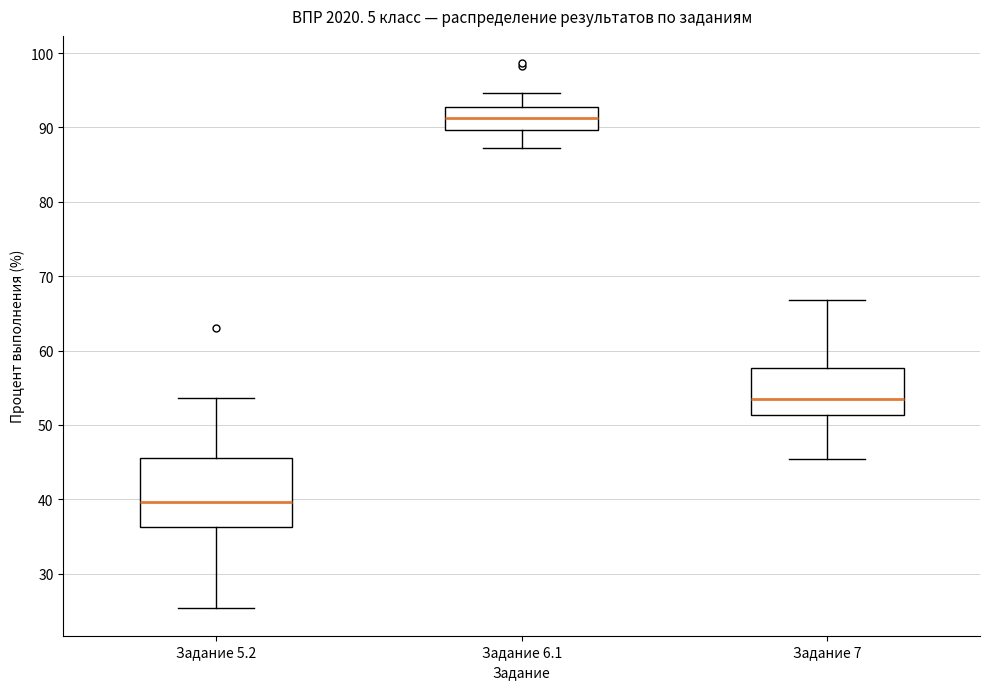

Reading left to right, read every box against the y-axis: the position of its median line, the range the box covers, and the ends of its whiskers. The values are not printed on the chart, so give them approximately, as read against the axis.

Задание 5.2: median 40, box 36 to 46, whiskers 25 to 54
Задание 6.1: median 91, box 90 to 93, whiskers 87 to 95
Задание 7: median 53, box 51 to 58, whiskers 45 to 67